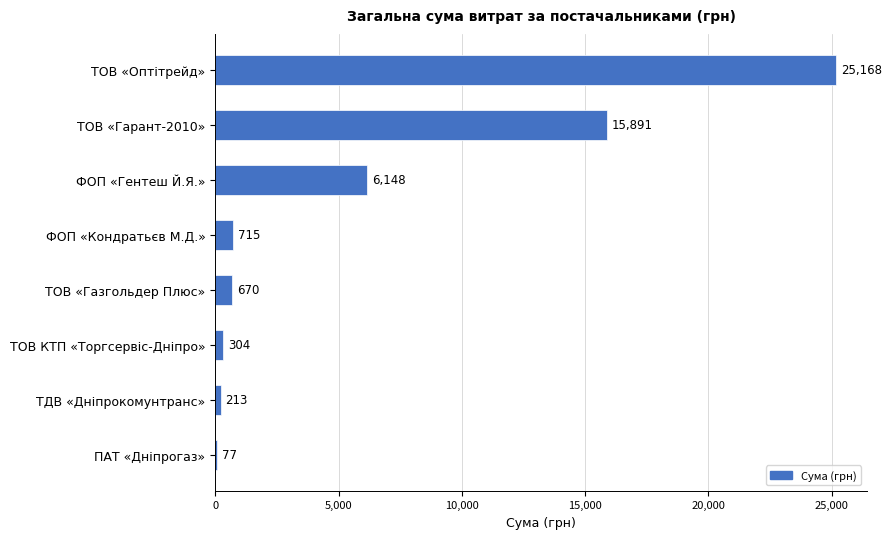

What is the change in value from ТОВ «Газгольдер Плюс» to ТОВ «Оптітрейд»?

+24498.0